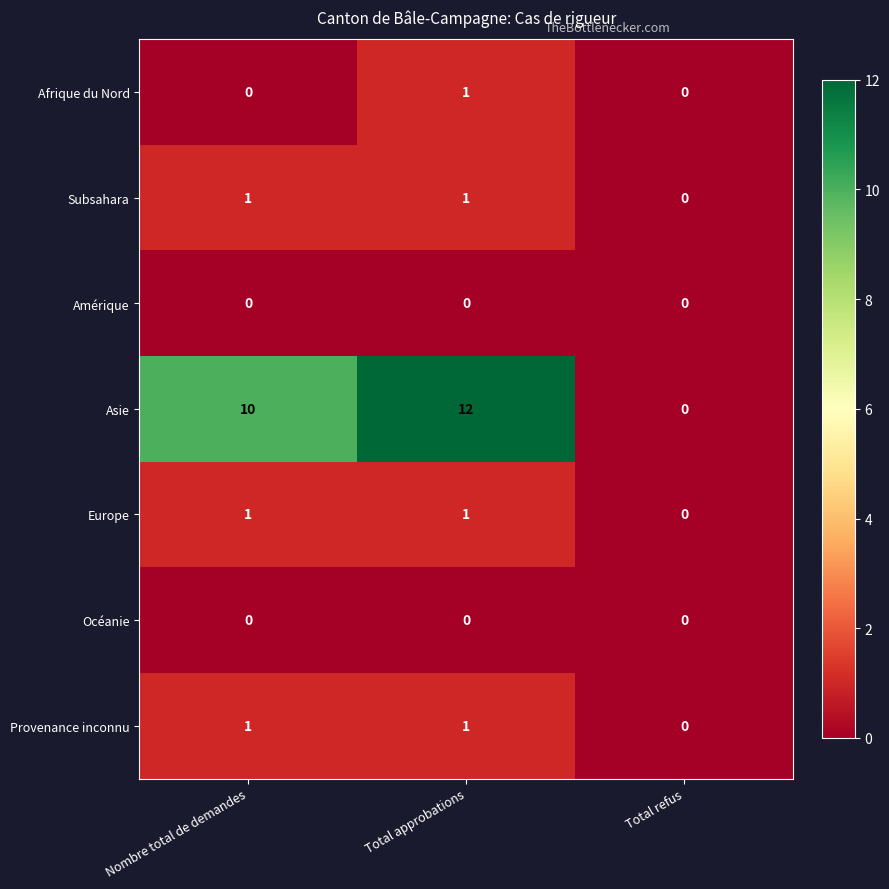

The Afrique du Nord series shows 1 at Total approbations. True or false?

True